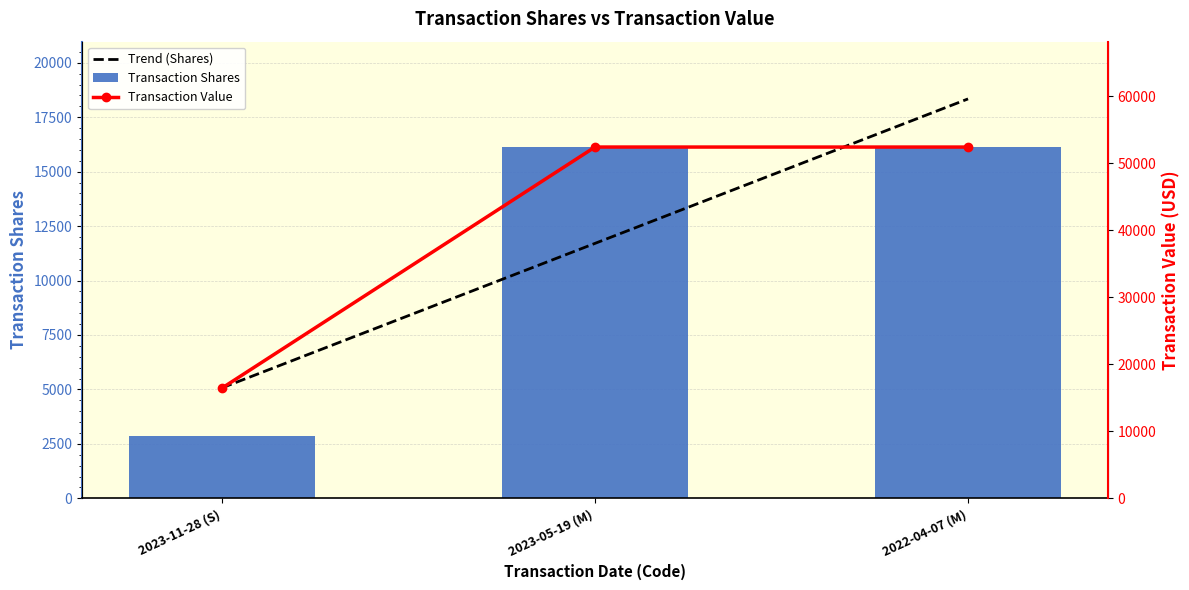

What is the spread (max minus min) of values at 2023-05-19 (M)?

40713.7